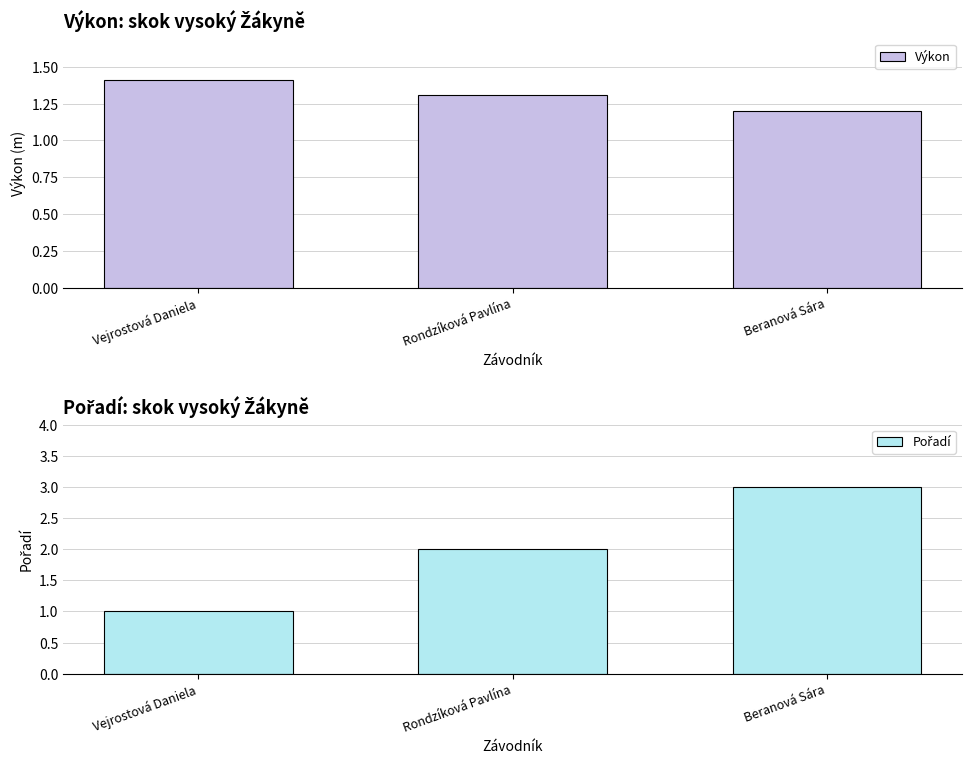

What is the total value across all series at Rondzíková Pavlína?

3.3